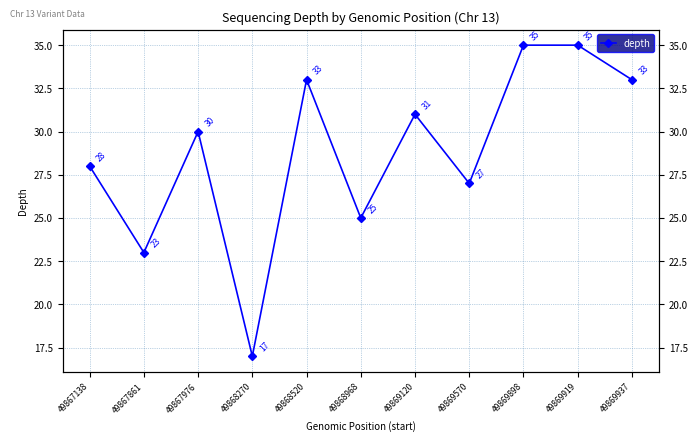

Rank the categories by value from lowest to highest.

49868270, 49867861, 49868968, 49869570, 49867138, 49867976, 49869120, 49868520, 49869937, 49869898, 49869919